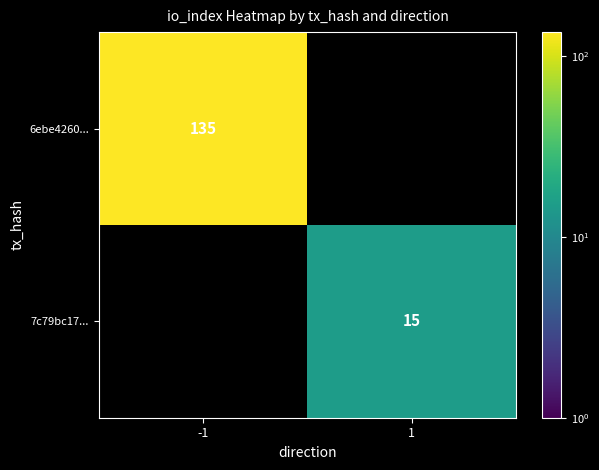

The 7c79bc17... series shows 23 at 1. True or false?

False